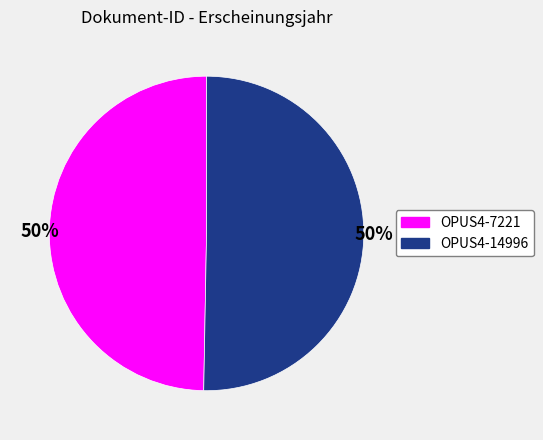

What percentage is the OPUS4-7221 slice, to the nearest percent?

50%